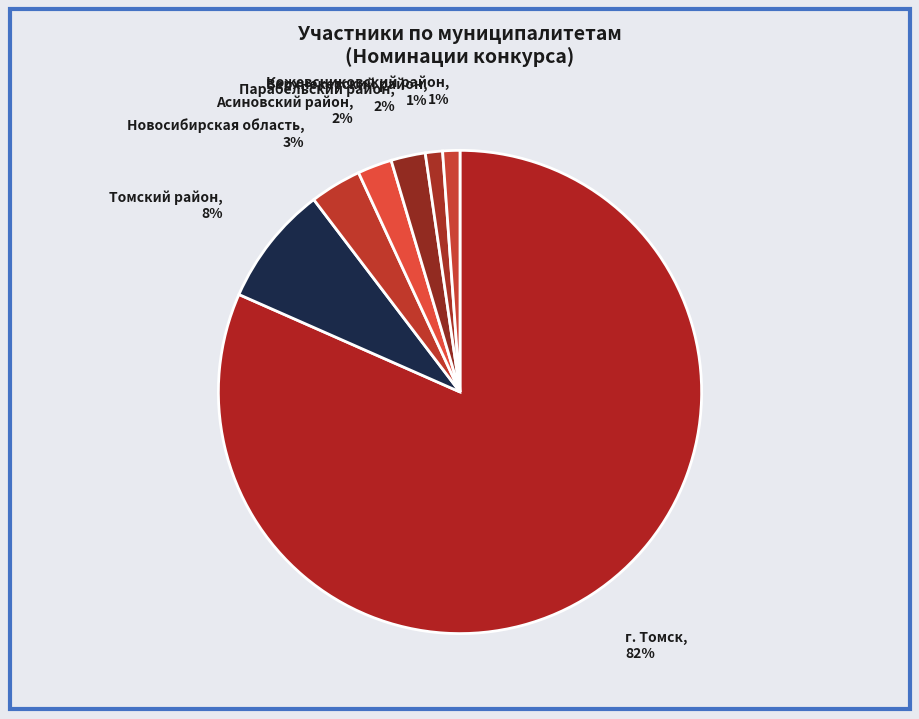

To the nearest percent, what portion does Парабельский район represent?

2%